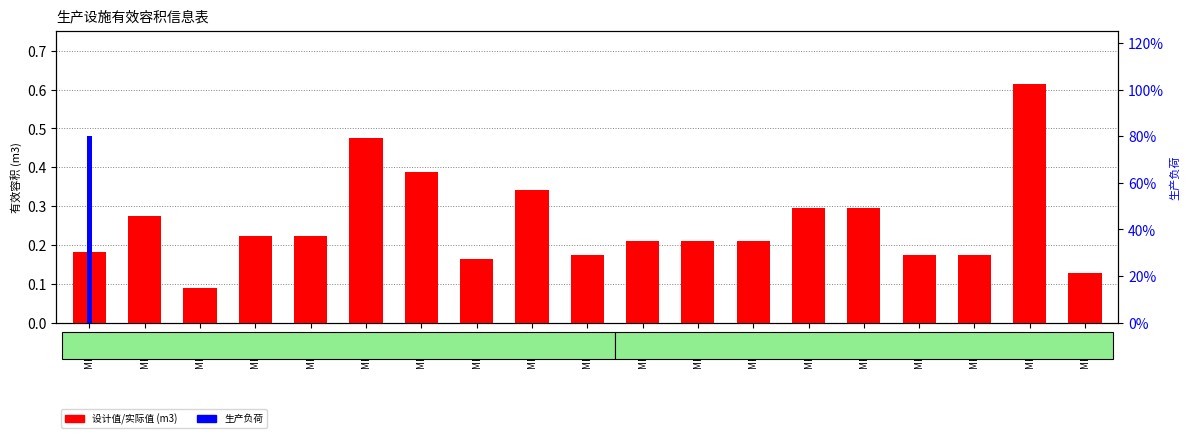

Rank the series by their average value, from highest to lowest.

设计值 (m3), 生产负荷